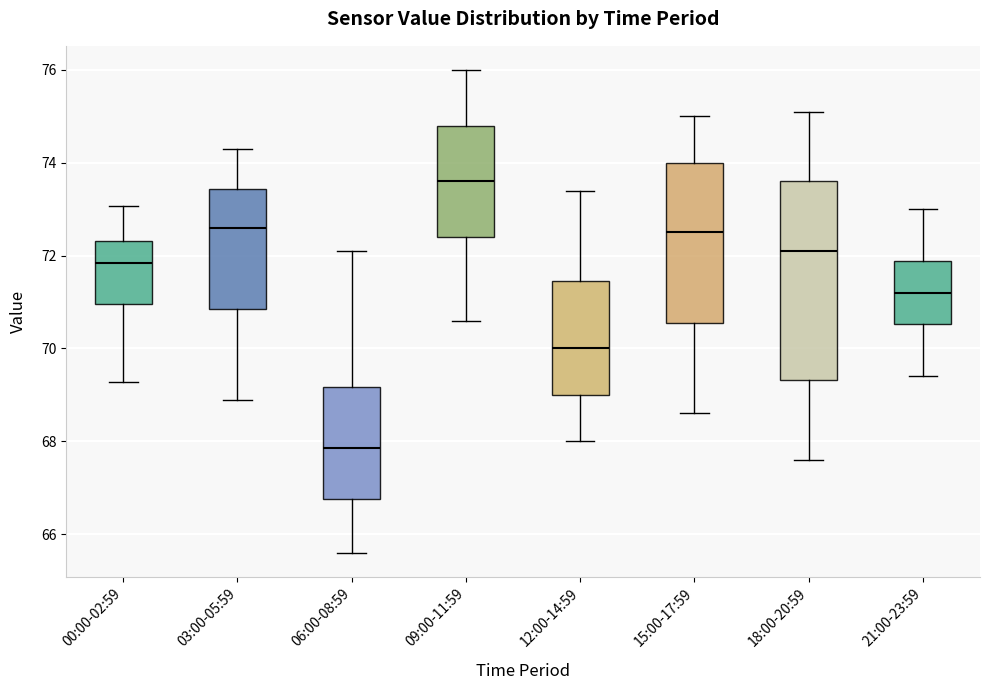

Where does the lower whisker of the box for 09:00-11:59 end on the y-axis? The values are not printed on the chart, so give them approximately, as read against the axis.

70.6